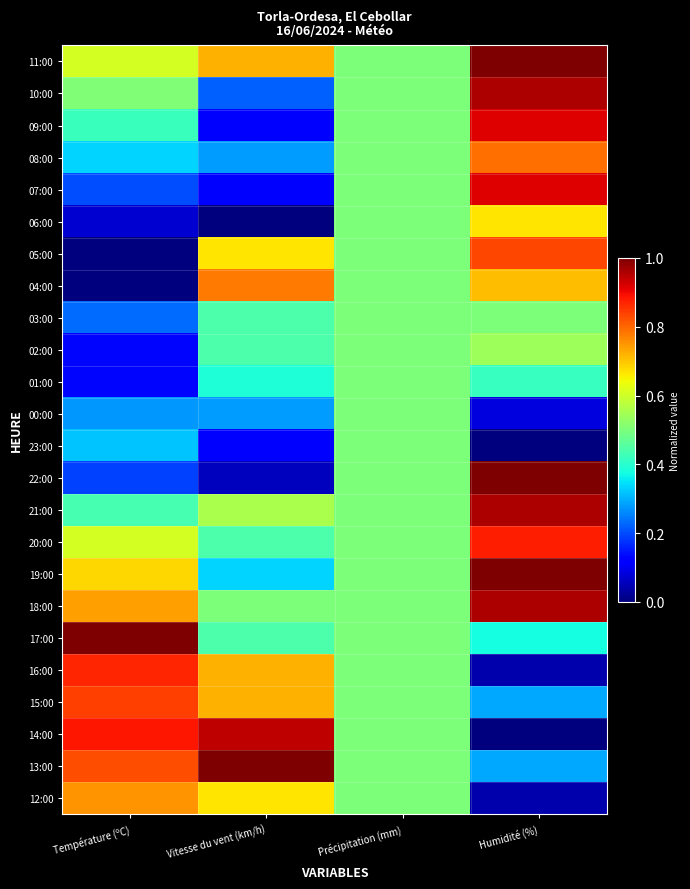

Reading right to left, what are all the values shown in this chart?

11:00: Humidité (%)=1.0	Précipitation (mm)=0.5	Vitesse du vent (km/h)=0.7	Température (ºC)=0.6
10:00: Humidité (%)=1.0	Précipitation (mm)=0.5	Vitesse du vent (km/h)=0.2	Température (ºC)=0.5
09:00: Humidité (%)=0.9	Précipitation (mm)=0.5	Vitesse du vent (km/h)=0.1	Température (ºC)=0.4
08:00: Humidité (%)=0.8	Précipitation (mm)=0.5	Vitesse du vent (km/h)=0.3	Température (ºC)=0.3
07:00: Humidité (%)=0.9	Précipitation (mm)=0.5	Vitesse du vent (km/h)=0.1	Température (ºC)=0.2
06:00: Humidité (%)=0.7	Précipitation (mm)=0.5	Vitesse du vent (km/h)=0.0	Température (ºC)=0.1
05:00: Humidité (%)=0.8	Précipitation (mm)=0.5	Vitesse du vent (km/h)=0.7	Température (ºC)=0.0
04:00: Humidité (%)=0.7	Précipitation (mm)=0.5	Vitesse du vent (km/h)=0.8	Température (ºC)=0.0
03:00: Humidité (%)=0.5	Précipitation (mm)=0.5	Vitesse du vent (km/h)=0.4	Température (ºC)=0.2
02:00: Humidité (%)=0.5	Précipitation (mm)=0.5	Vitesse du vent (km/h)=0.4	Température (ºC)=0.1
01:00: Humidité (%)=0.4	Précipitation (mm)=0.5	Vitesse du vent (km/h)=0.4	Température (ºC)=0.1
00:00: Humidité (%)=0.1	Précipitation (mm)=0.5	Vitesse du vent (km/h)=0.3	Température (ºC)=0.3
23:00: Humidité (%)=0.0	Précipitation (mm)=0.5	Vitesse du vent (km/h)=0.1	Température (ºC)=0.3
22:00: Humidité (%)=1.0	Précipitation (mm)=0.5	Vitesse du vent (km/h)=0.1	Température (ºC)=0.2
21:00: Humidité (%)=1.0	Précipitation (mm)=0.5	Vitesse du vent (km/h)=0.6	Température (ºC)=0.4
20:00: Humidité (%)=0.9	Précipitation (mm)=0.5	Vitesse du vent (km/h)=0.4	Température (ºC)=0.6
19:00: Humidité (%)=1.0	Précipitation (mm)=0.5	Vitesse du vent (km/h)=0.3	Température (ºC)=0.7
18:00: Humidité (%)=1.0	Précipitation (mm)=0.5	Vitesse du vent (km/h)=0.5	Température (ºC)=0.7
17:00: Humidité (%)=0.4	Précipitation (mm)=0.5	Vitesse du vent (km/h)=0.4	Température (ºC)=1.0
16:00: Humidité (%)=0.0	Précipitation (mm)=0.5	Vitesse du vent (km/h)=0.7	Température (ºC)=0.9
15:00: Humidité (%)=0.3	Précipitation (mm)=0.5	Vitesse du vent (km/h)=0.7	Température (ºC)=0.8
14:00: Humidité (%)=0.0	Précipitation (mm)=0.5	Vitesse du vent (km/h)=0.9	Température (ºC)=0.9
13:00: Humidité (%)=0.3	Précipitation (mm)=0.5	Vitesse du vent (km/h)=1.0	Température (ºC)=0.8
12:00: Humidité (%)=0.0	Précipitation (mm)=0.5	Vitesse du vent (km/h)=0.7	Température (ºC)=0.8